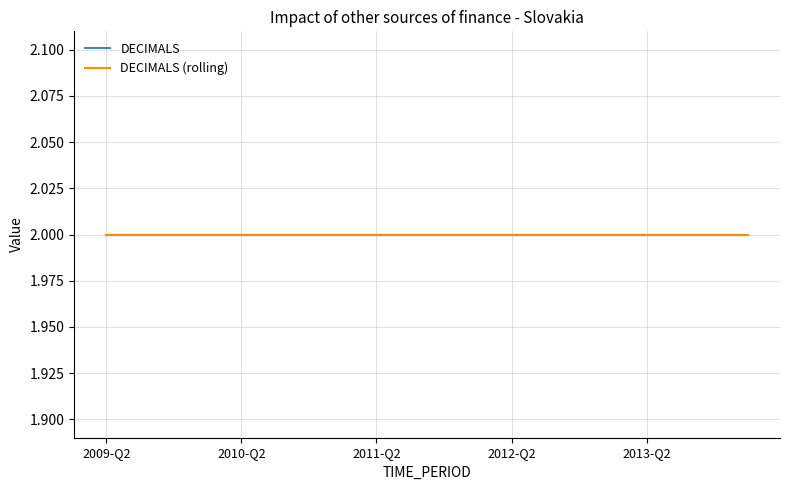

Count the number of categories in the chart.

20